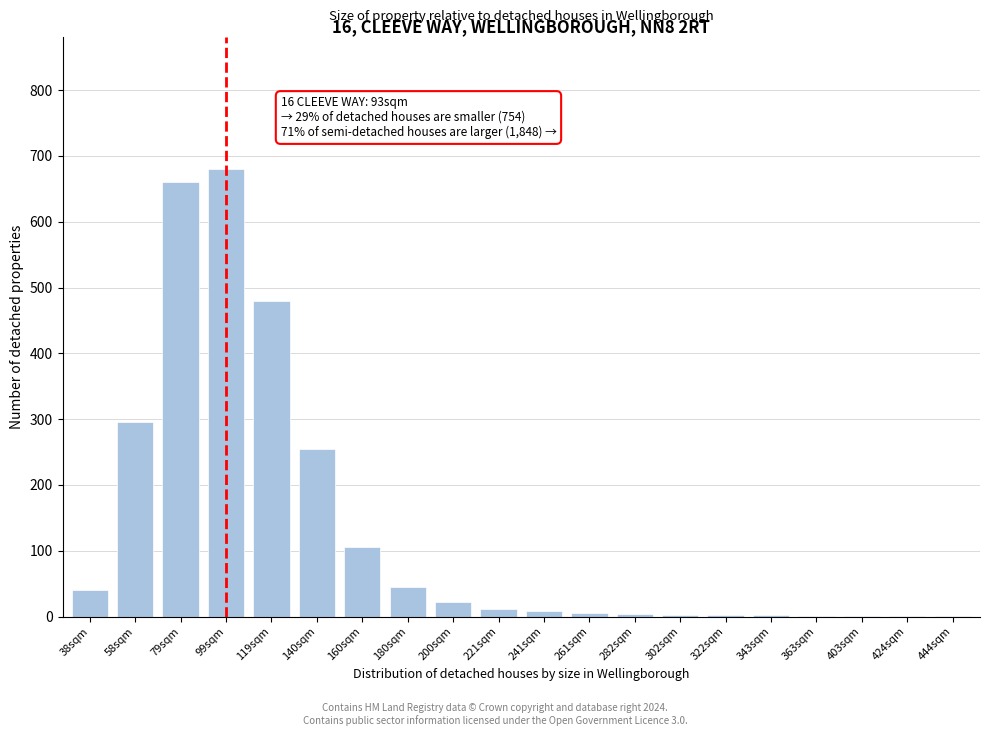

At which category does the chart reach its peak across all series?

99sqm